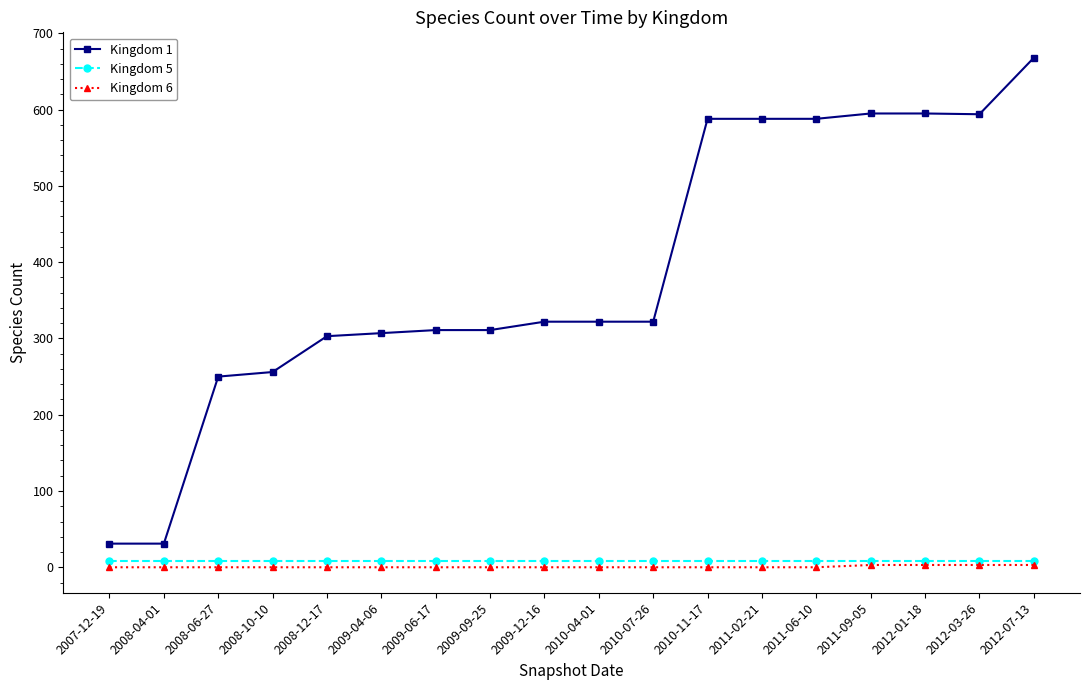

What is the label of the 9th point from the left?

2009-12-16